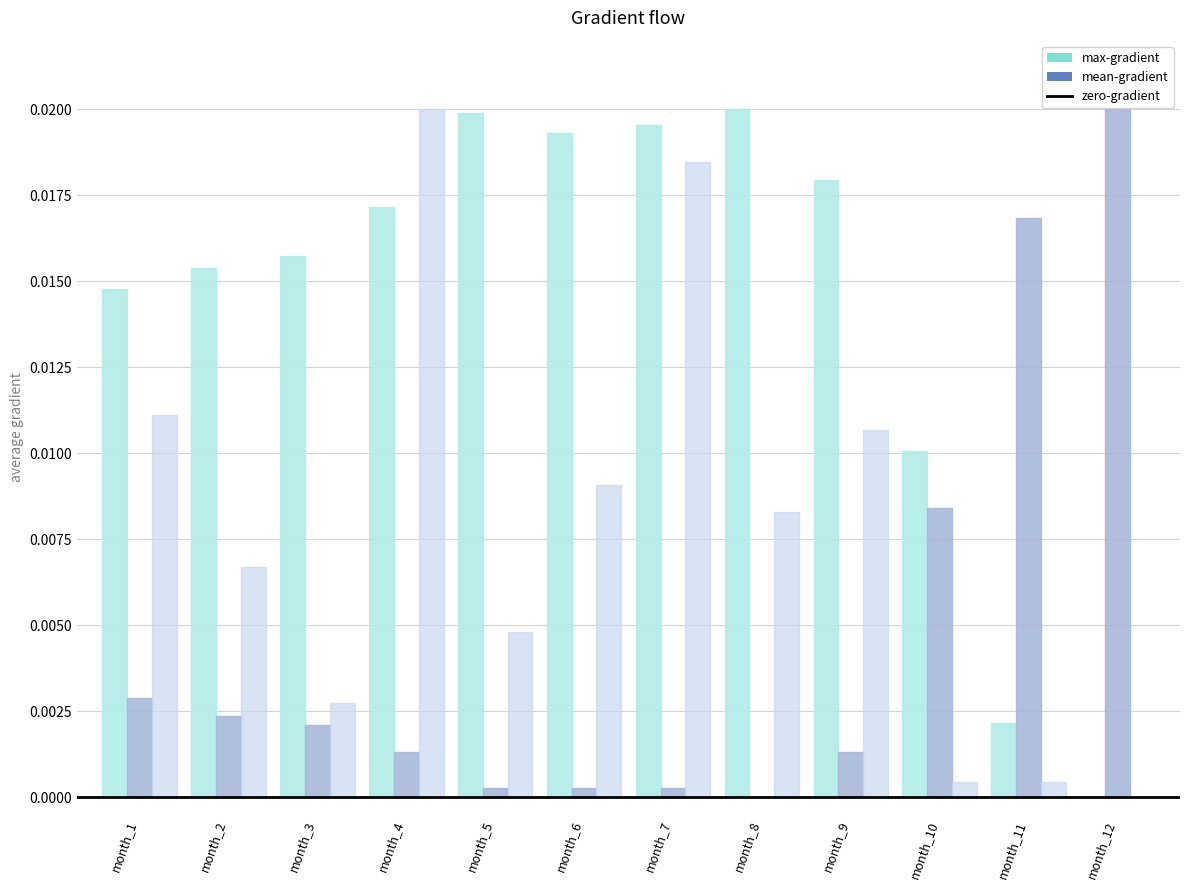

What is the sum of all max-gradient values?

0.2